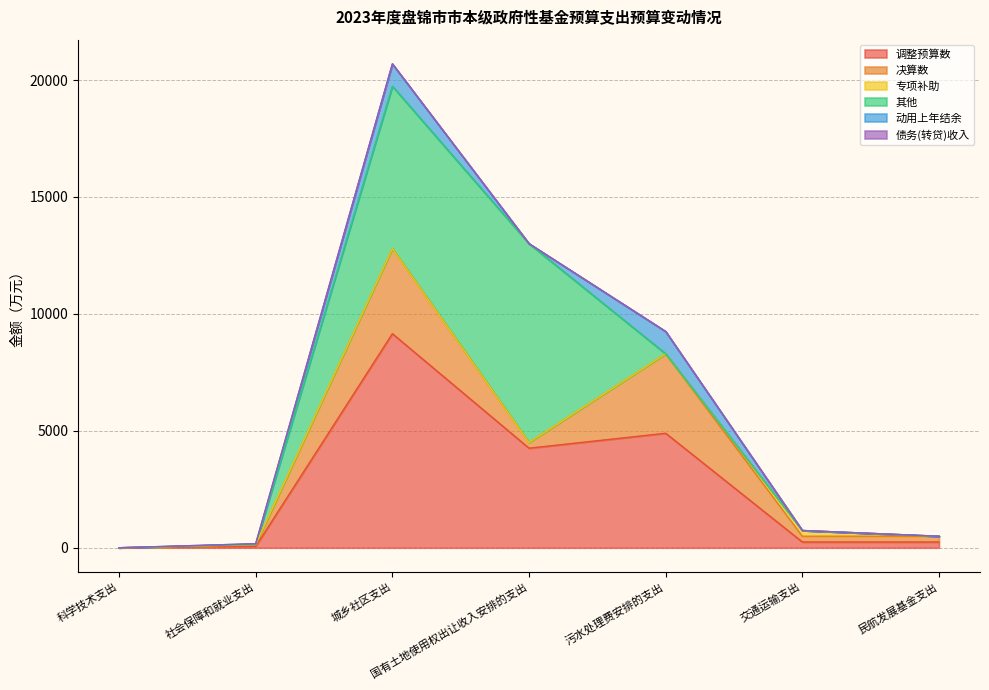

Where is the first local minimum for 动用上年结余?

国有土地使用权出让收入安排的支出